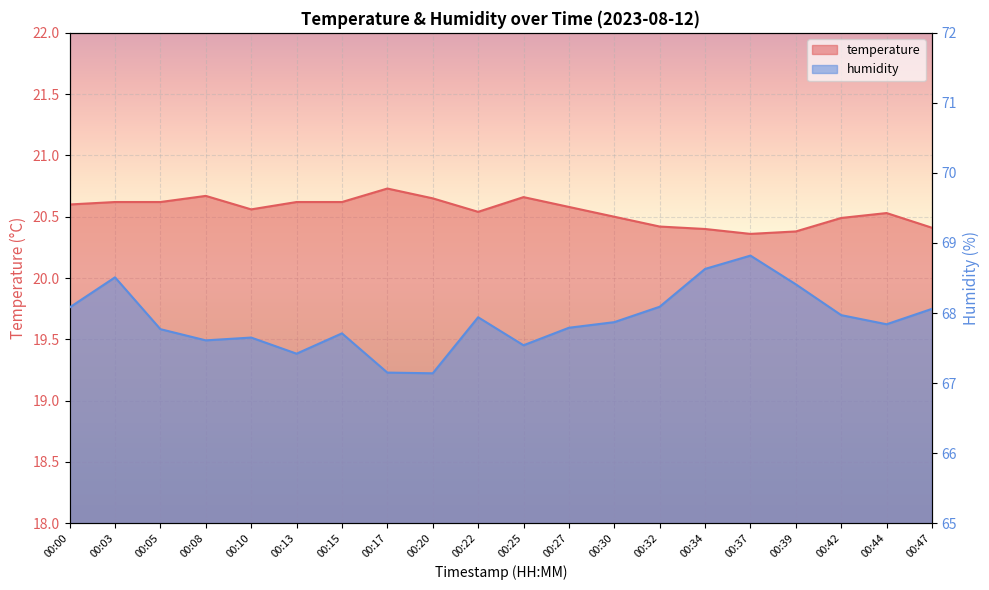

Reading left to right, extract all data points from this chart.

temperature: 00:00=20.6	00:03=20.6	00:05=20.6	00:08=20.7	00:10=20.6	00:13=20.6	00:15=20.6	00:17=20.7	00:20=20.6	00:22=20.5	00:25=20.7	00:27=20.6	00:30=20.5	00:32=20.4	00:34=20.4	00:37=20.4	00:39=20.4	00:42=20.5	00:44=20.5	00:47=20.4
humidity: 00:00=68.1	00:03=68.5	00:05=67.8	00:08=67.6	00:10=67.7	00:13=67.4	00:15=67.7	00:17=67.2	00:20=67.1	00:22=67.9	00:25=67.5	00:27=67.8	00:30=67.9	00:32=68.1	00:34=68.6	00:37=68.8	00:39=68.4	00:42=68.0	00:44=67.8	00:47=68.1